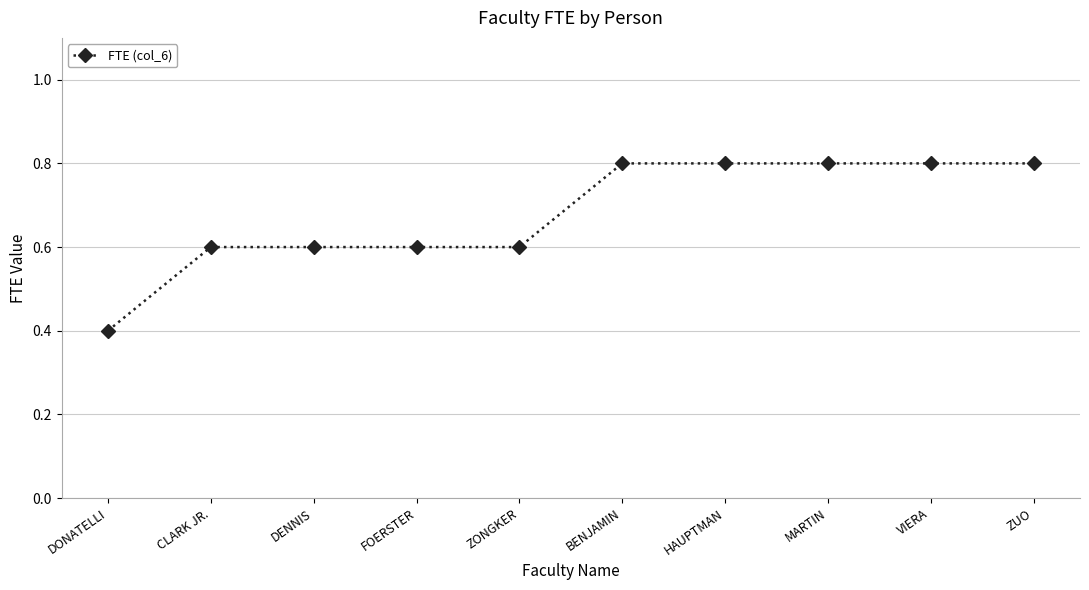

What is the difference between the maximum and minimum values?

0.4